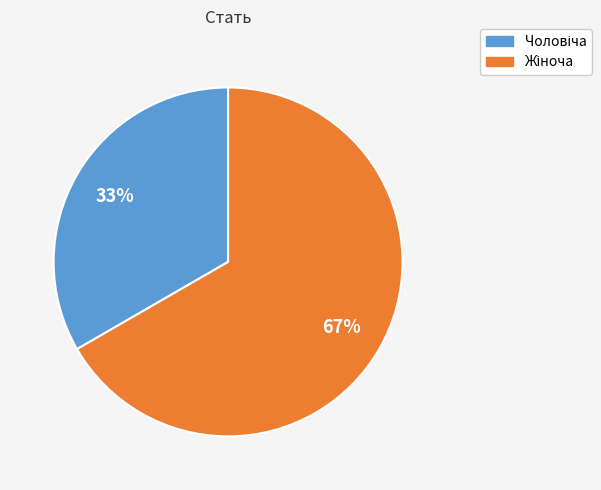

Is there a majority slice in this chart?

Yes